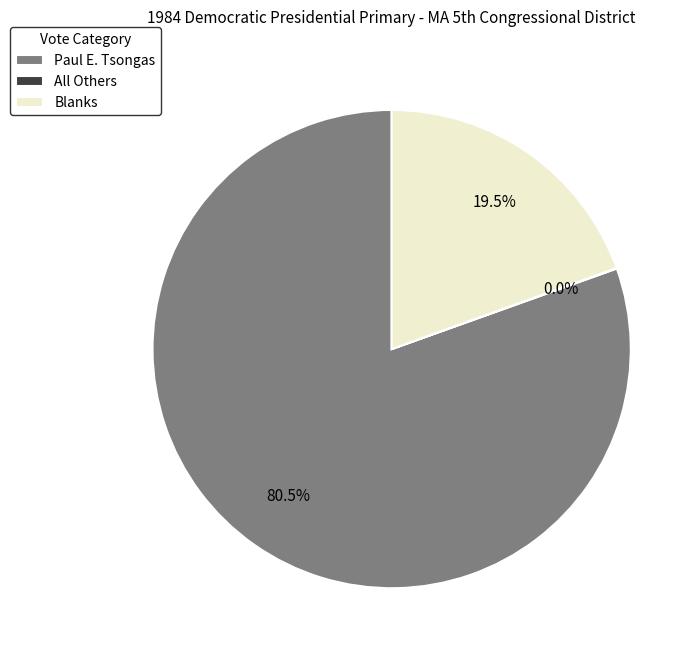

What percentage do Paul E. Tsongas and Blanks together represent?

100.0%